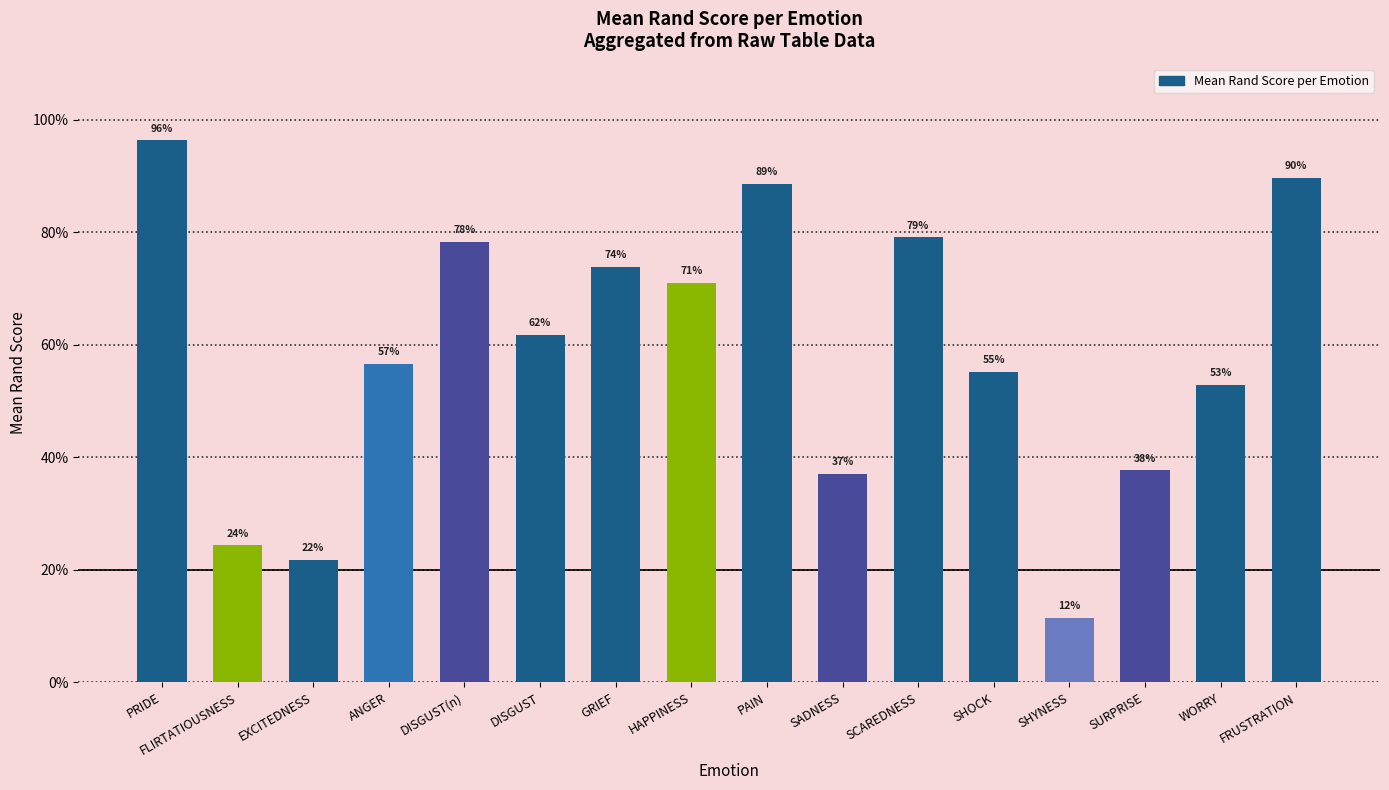

Is it true that the value at PRIDE is 0.3?

False